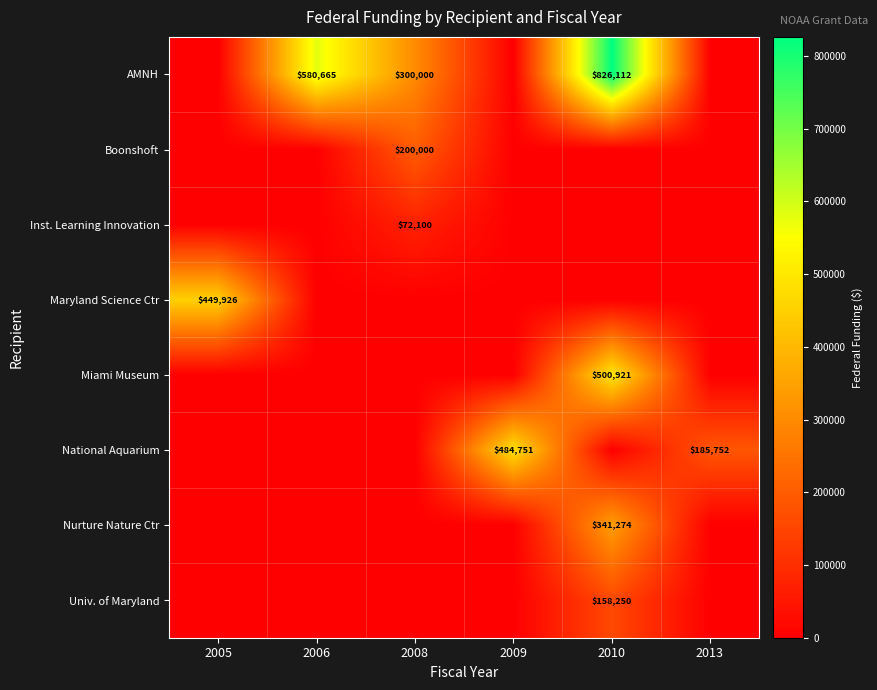

What is the maximum value shown in the chart?

826112